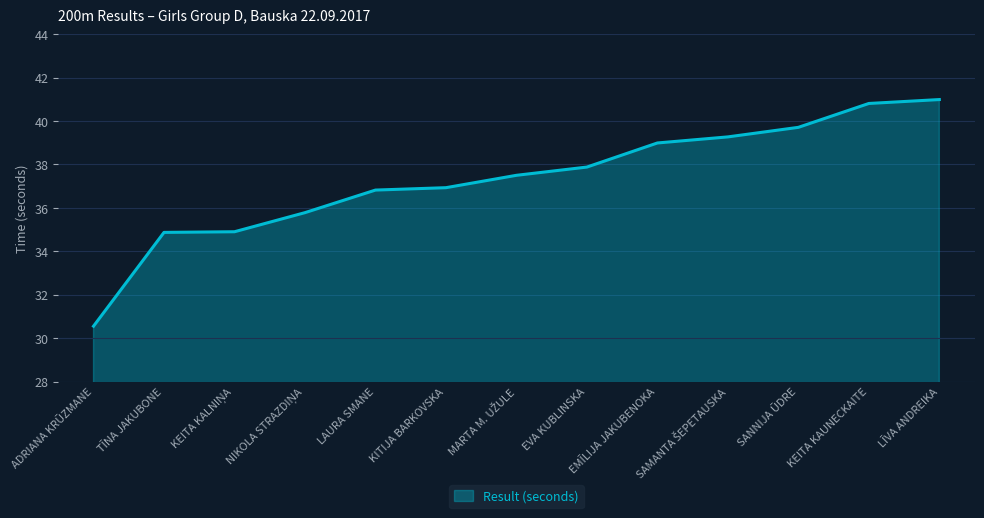

How many lines are shown in the chart?

1